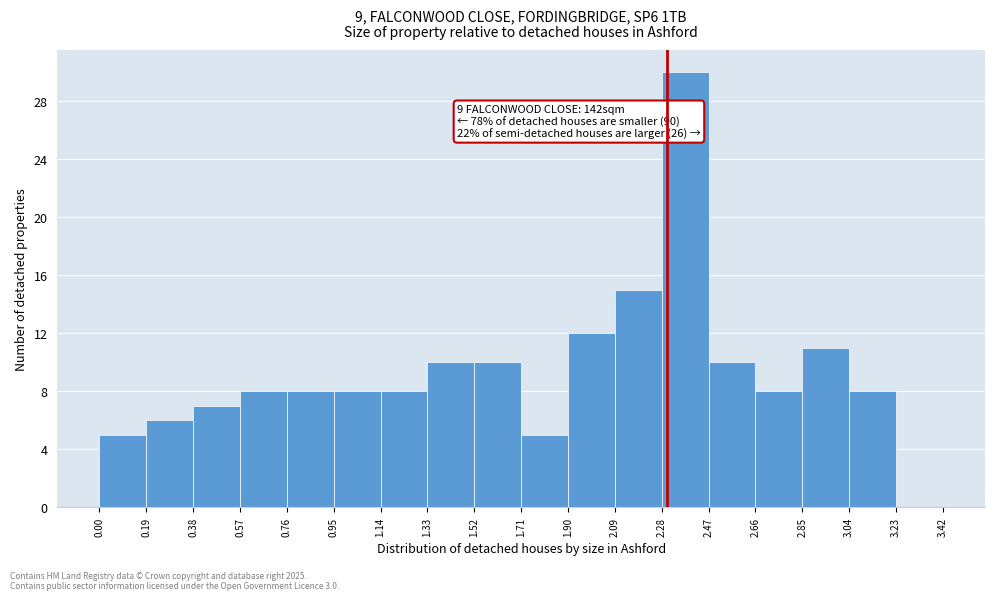

Over which range of the x-axis is the bar tallest?

2.28 to 2.47